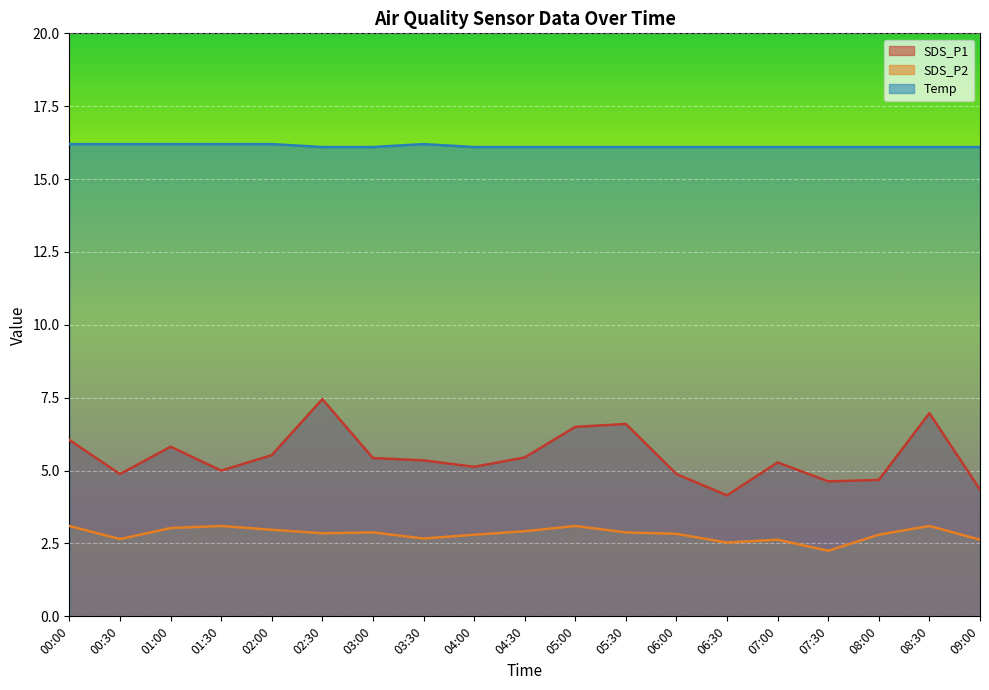

Reading left to right, transcribe all the data shown in this chart.

SDS_P1: 6.0	4.9	5.8	5.0	5.5	7.5	5.4	5.3	5.1	5.5	6.5	6.6	4.9	4.2	5.3	4.6	4.7	7.0	4.3
SDS_P2: 3.1	2.6	3.0	3.1	3.0	2.9	2.9	2.7	2.8	2.9	3.1	2.9	2.8	2.5	2.6	2.2	2.8	3.1	2.6
Temp: 16.2	16.2	16.2	16.2	16.2	16.1	16.1	16.2	16.1	16.1	16.1	16.1	16.1	16.1	16.1	16.1	16.1	16.1	16.1